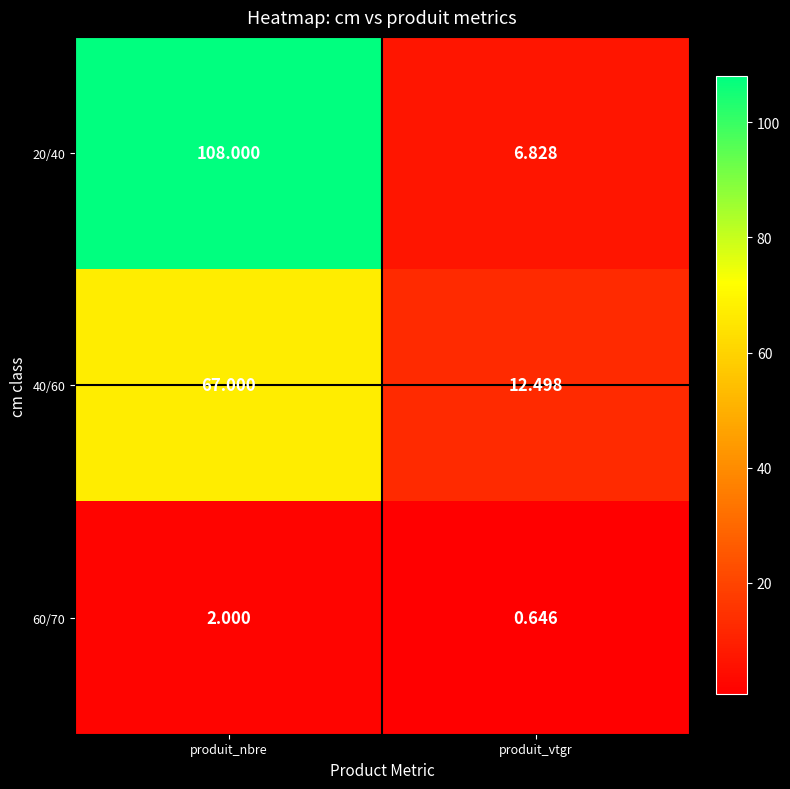

What is the maximum value shown in the chart?

108.0